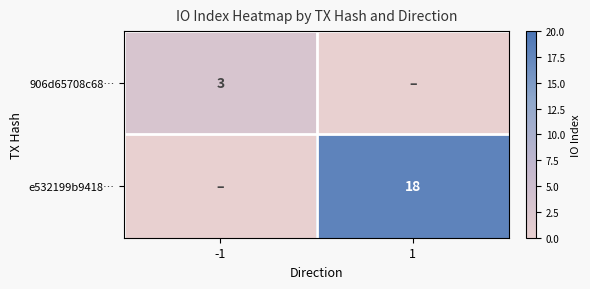

The value of 906d65708c68… at -1 is 3. True or false?

True